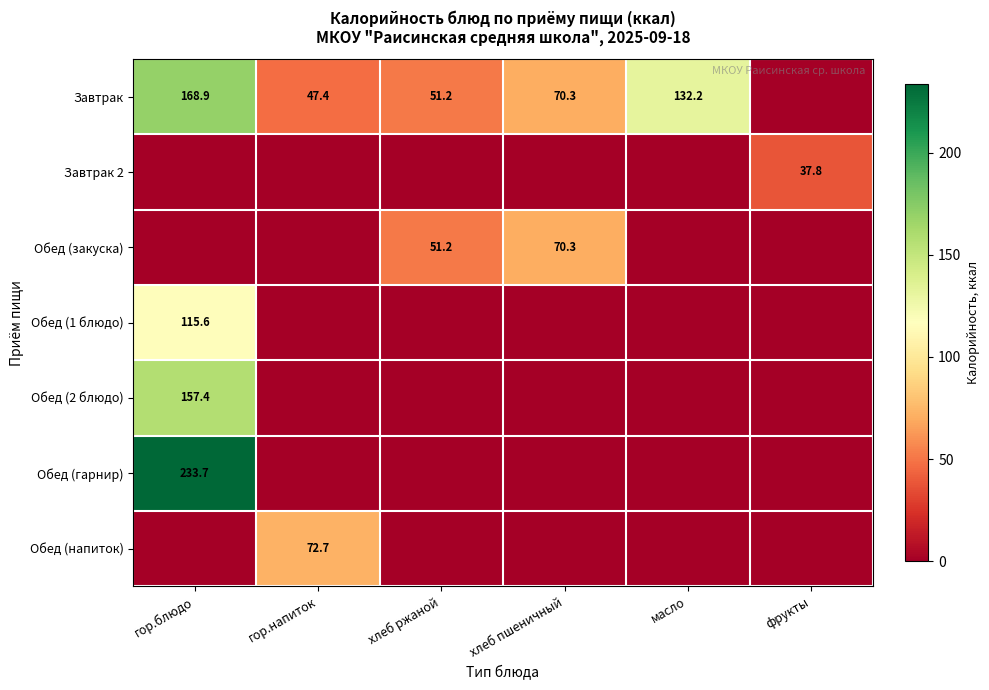

The value of Завтрак at хлеб пшеничный is 70.3. True or false?

True